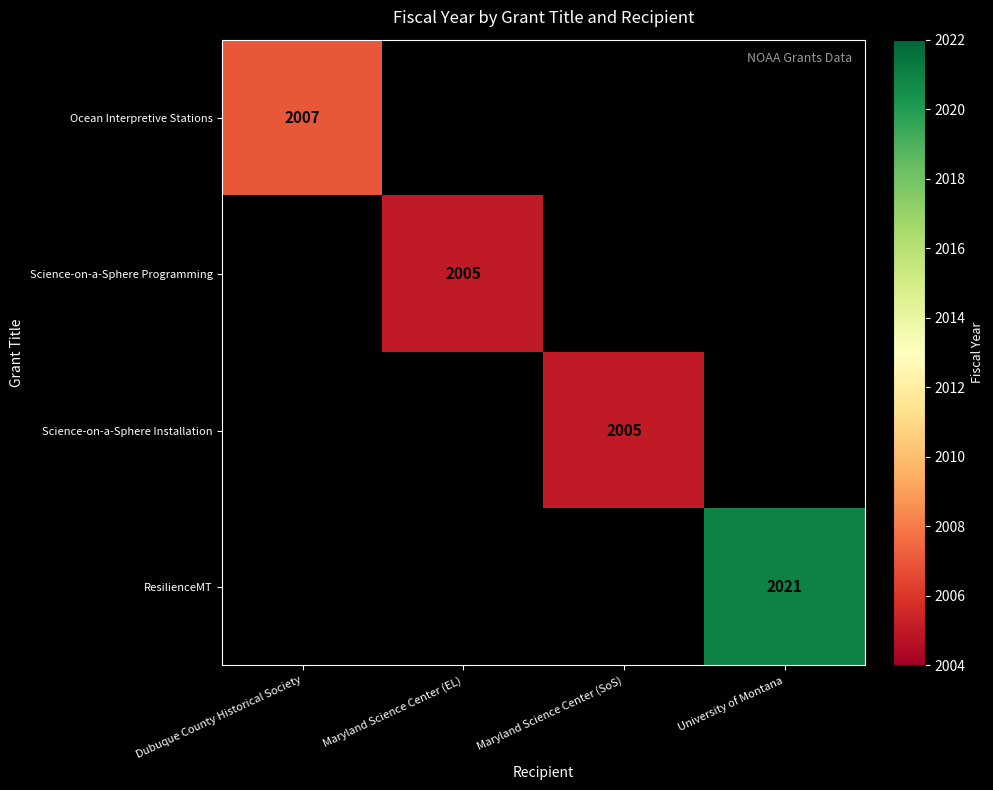

True or false: Science-on-a-Sphere Programming has a value of 2928 at Maryland Science Center (EL).

False